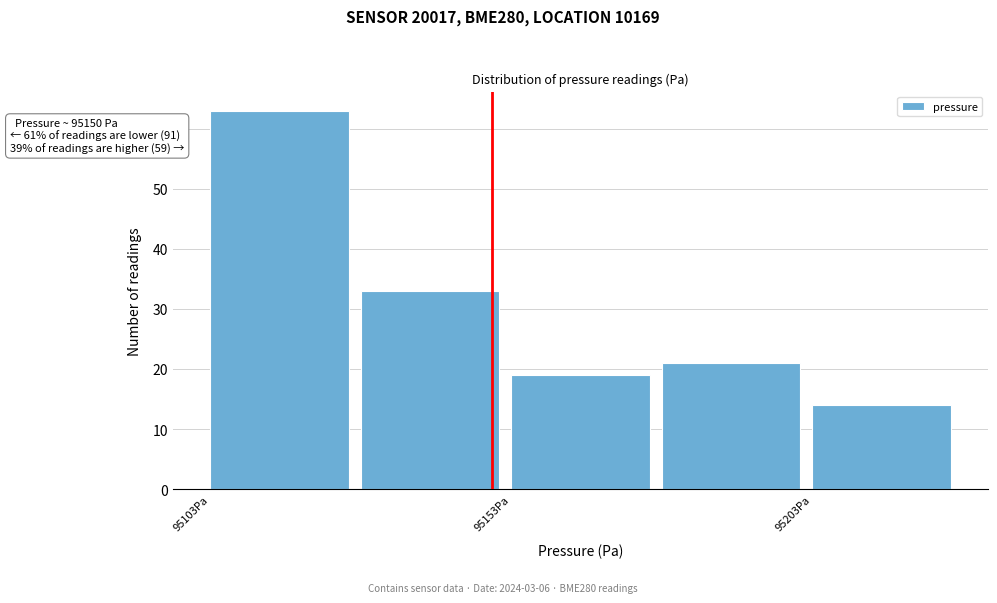

Which range on the x-axis has the tallest bar?

95105 to 95130